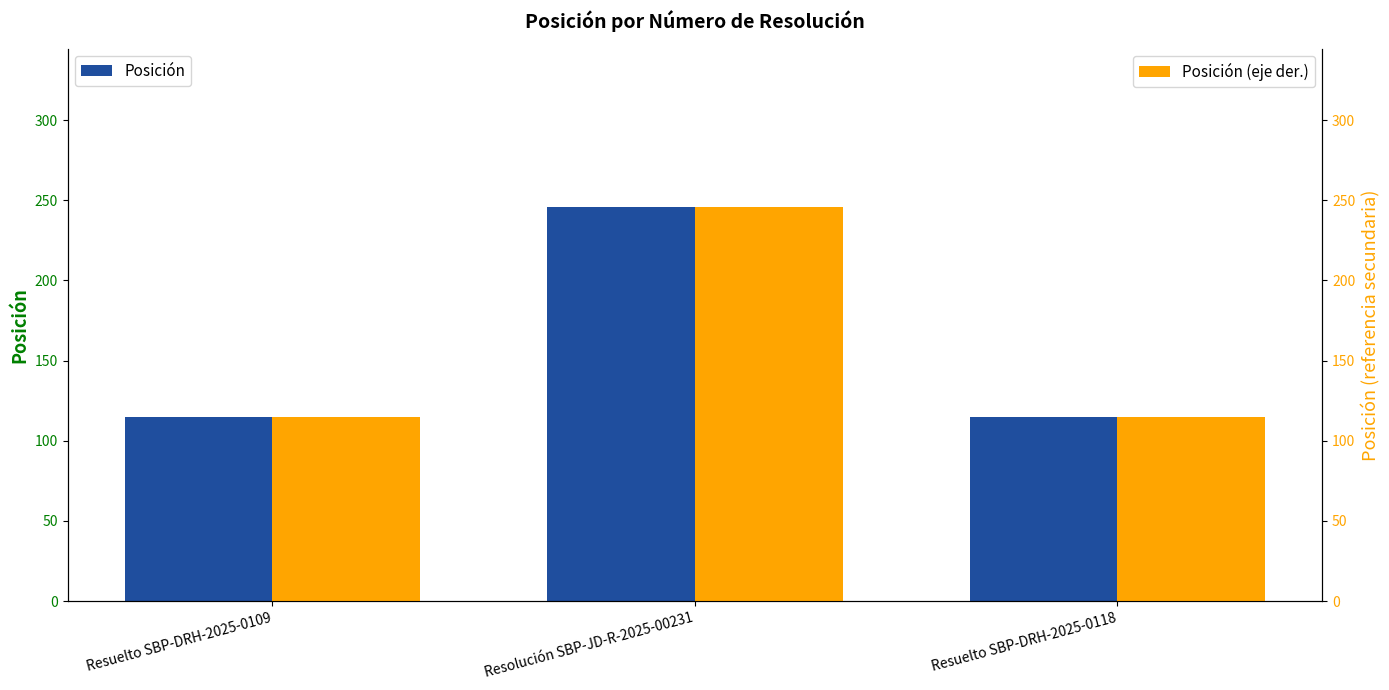

Reading left to right, transcribe all the data shown in this chart.

Posición: Resuelto SBP-DRH-2025-0109=115	Resolución SBP-JD-R-2025-00231=246	Resuelto SBP-DRH-2025-0118=115
Posición (eje der.): Resuelto SBP-DRH-2025-0109=115	Resolución SBP-JD-R-2025-00231=246	Resuelto SBP-DRH-2025-0118=115